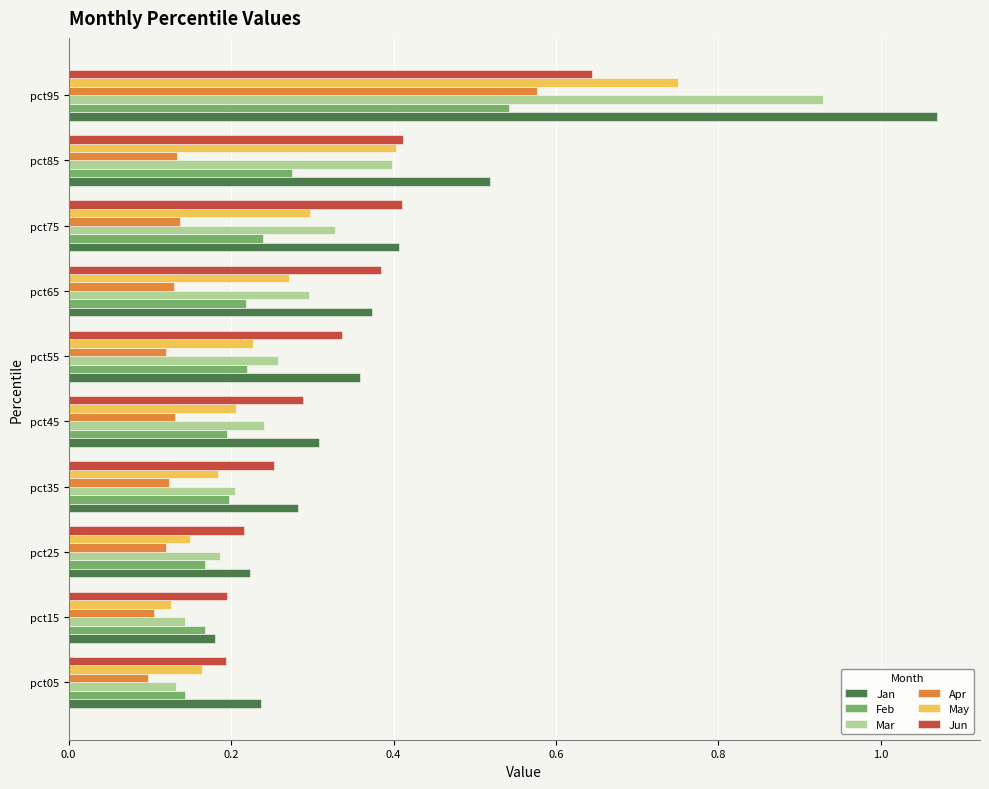

Which series has the widest spread of values?

Jan